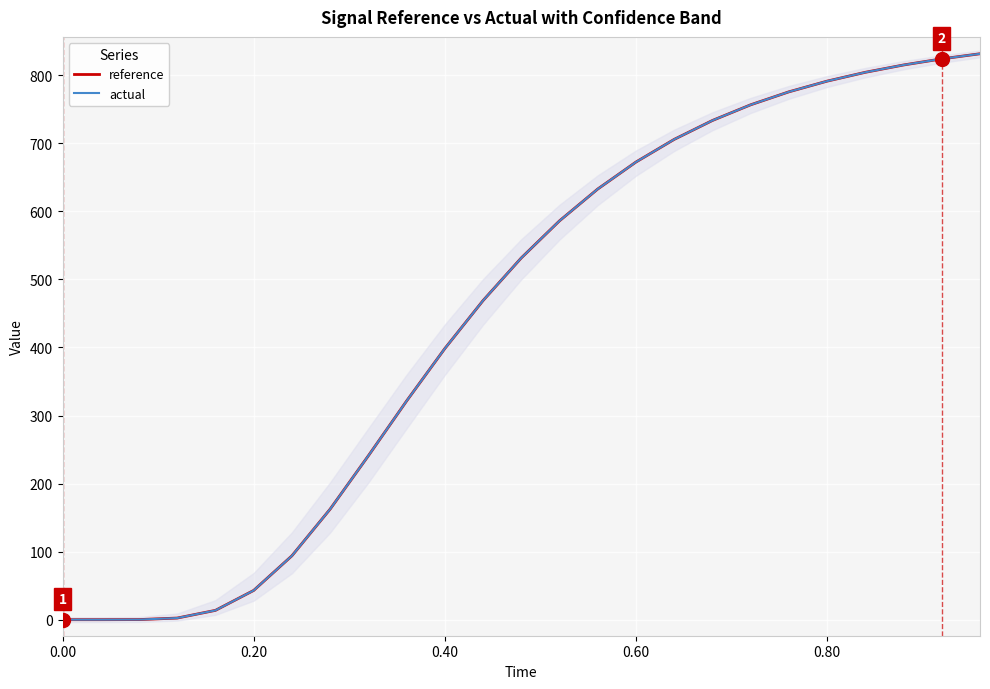

What is the highest value of the reference series?

831.6